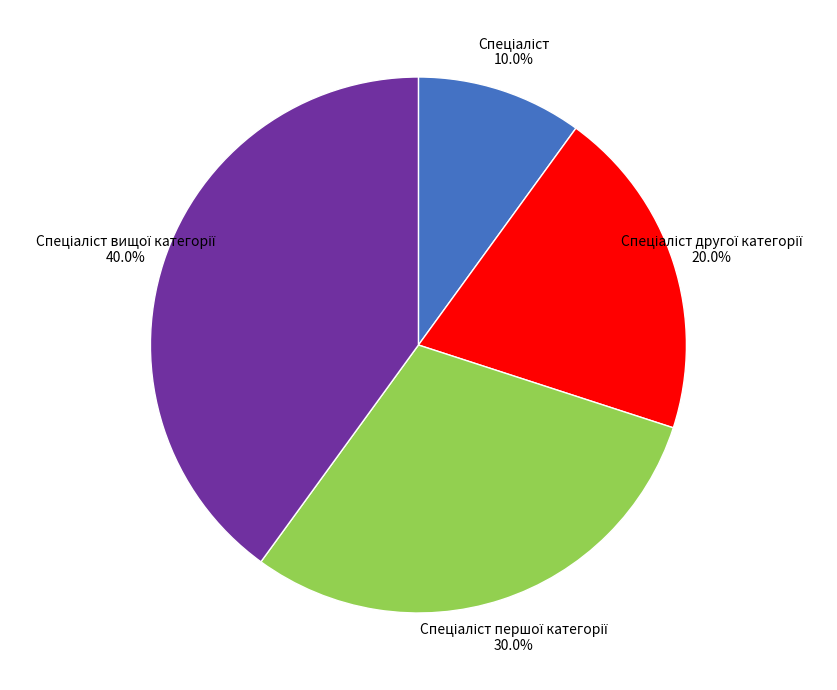

Does any single category account for the majority?

No